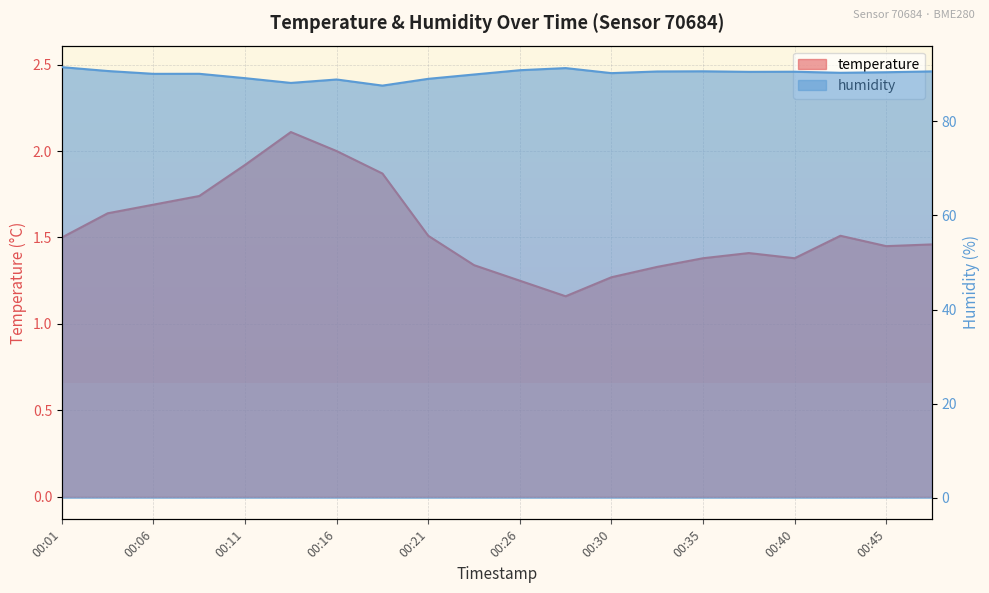

True or false: temperature and humidity cross at least once.

False